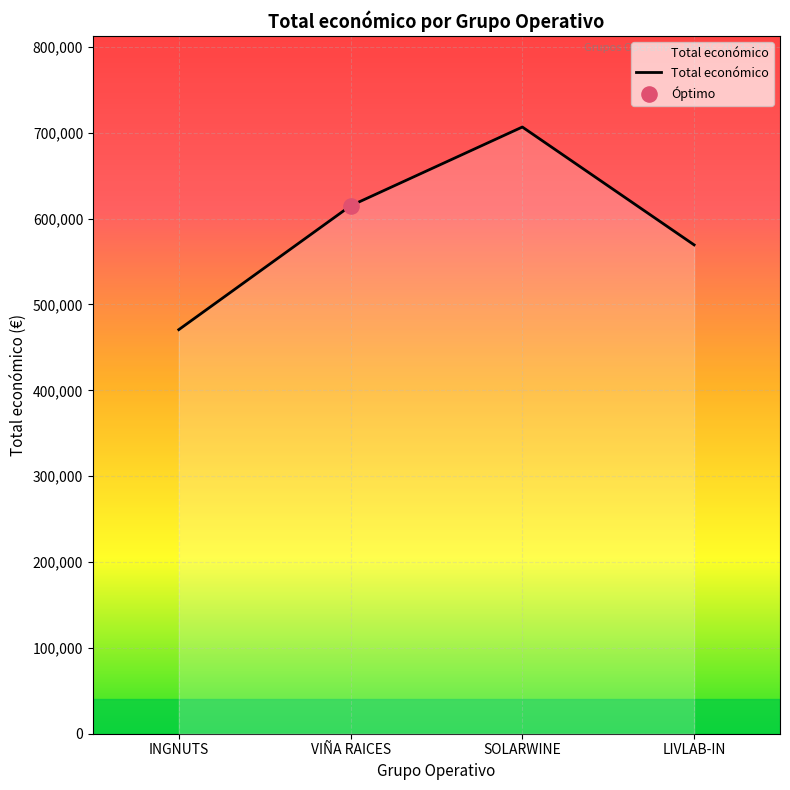

Which has a higher value, LIVLAB-IN or INGNUTS?

LIVLAB-IN